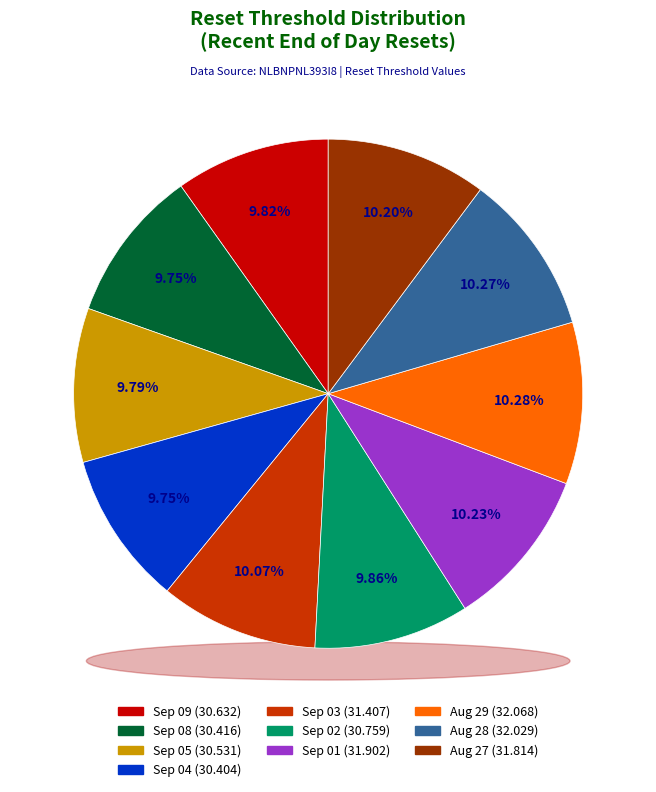

Combined, what portion of the pie is 2025-08-27 and 2025-09-05?

20.0%